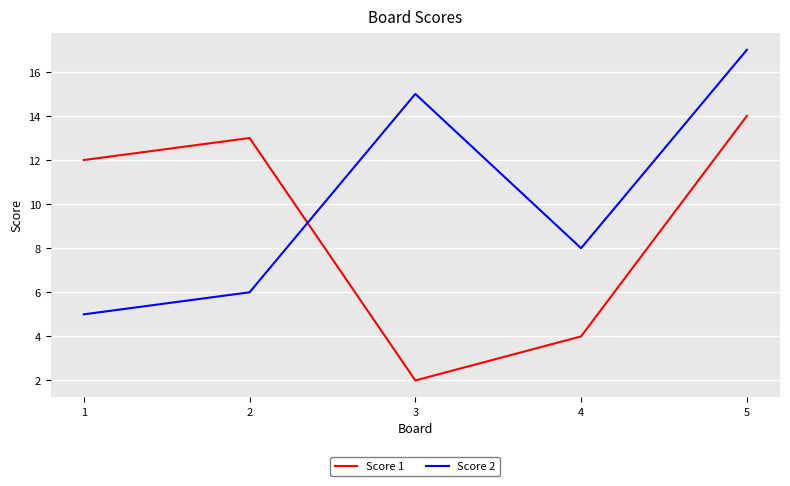

Is this an area chart (filled region under the line)?

No